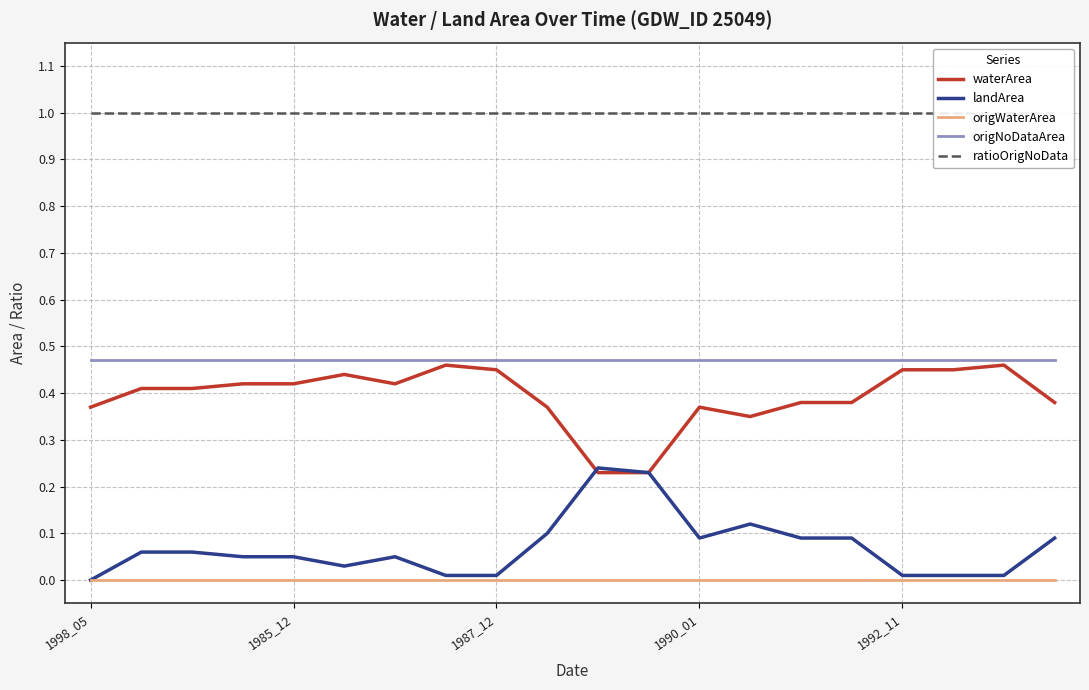

What is the total value across all series at 19?

1.9